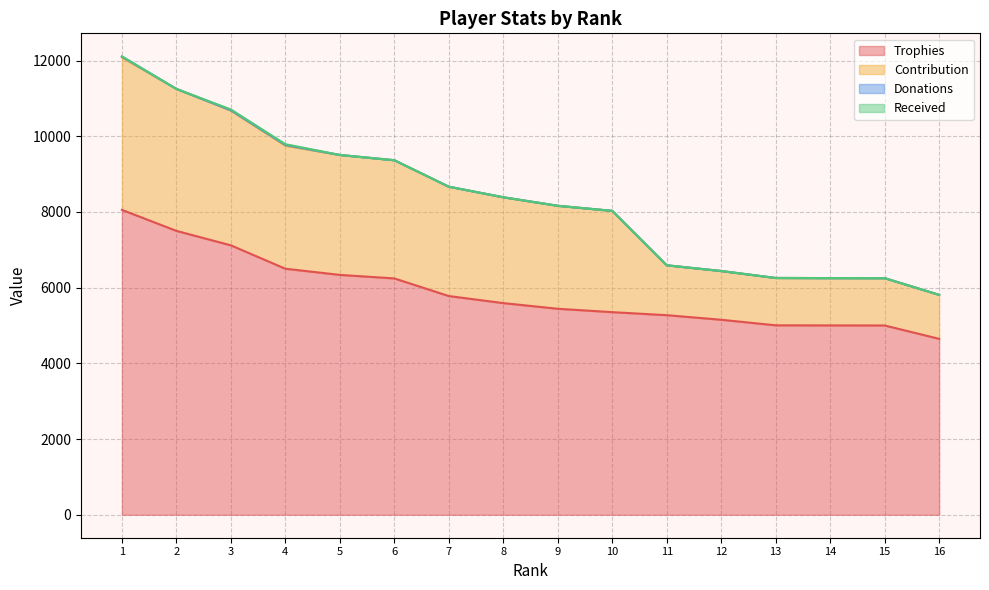

Reading left to right, transcribe all the data shown in this chart.

Trophies: 1=8055	2=7500	3=7118	4=6500	5=6337	6=6244	7=5778	8=5592	9=5442	10=5353	11=5273	12=5152	13=5005	14=5003	15=5001	16=4648
Contribution: 1=4027	2=3750	3=3559	4=3250	5=3168	6=3122	7=2889	8=2796	9=2721	10=2676	11=1318	12=1288	13=1251	14=1250	15=1250	16=1162
Donations: 1=20	2=0	3=10	4=20	5=0	6=0	7=0	8=0	9=0	10=0	11=0	12=0	13=0	14=0	15=0	16=0
Received: 1=10	2=0	3=20	4=20	5=0	6=0	7=0	8=0	9=0	10=0	11=0	12=0	13=0	14=0	15=0	16=0